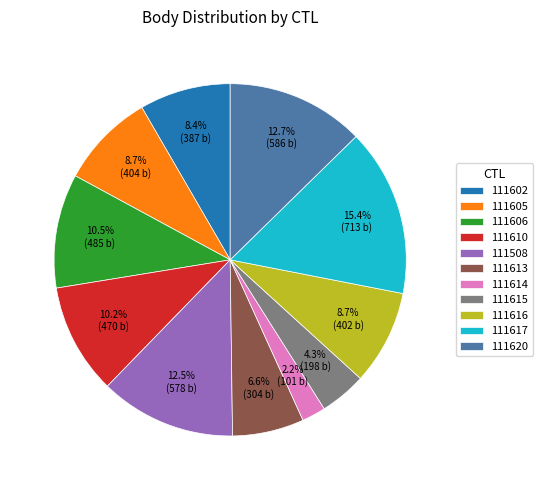

To the nearest percent, what is the difference between the largest and smallest slice percentages?

13%